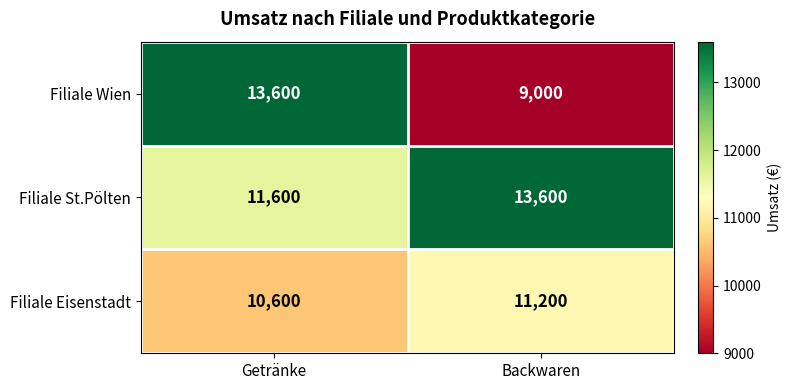

Reading left to right, list all the values displayed in this chart.

Filiale Wien: Getränke=13600	Backwaren=9000
Filiale St.Pölten: Getränke=11600	Backwaren=13600
Filiale Eisenstadt: Getränke=10600	Backwaren=11200